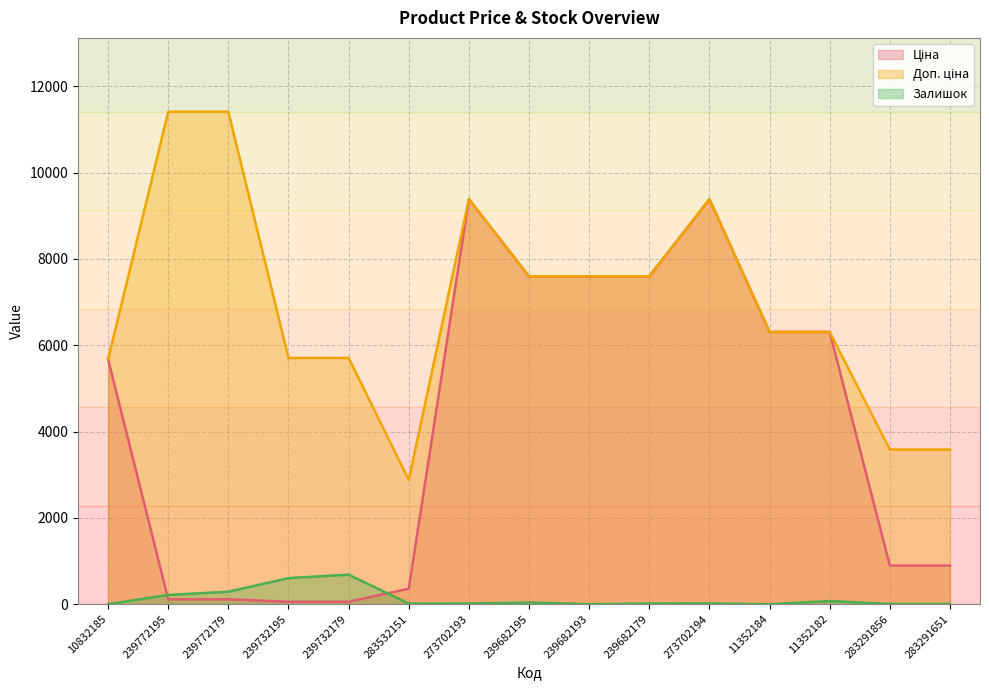

True or false: Залишок and Доп. ціна cross at least once.

False